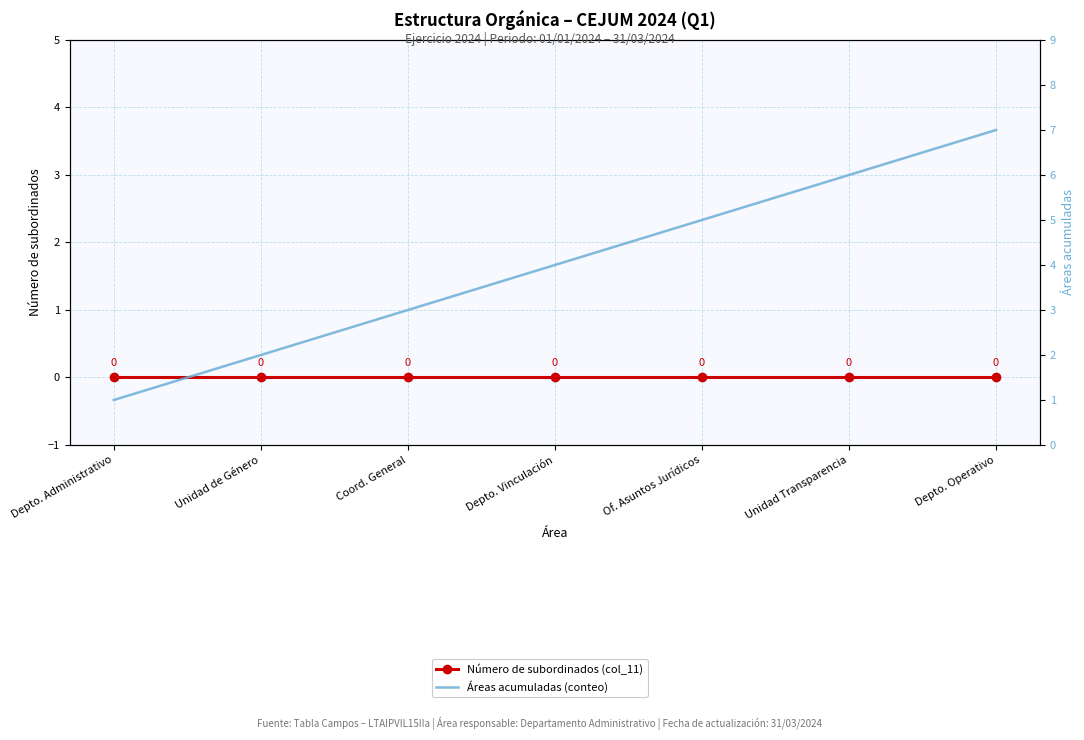

Is this an area chart (filled region under the line)?

No